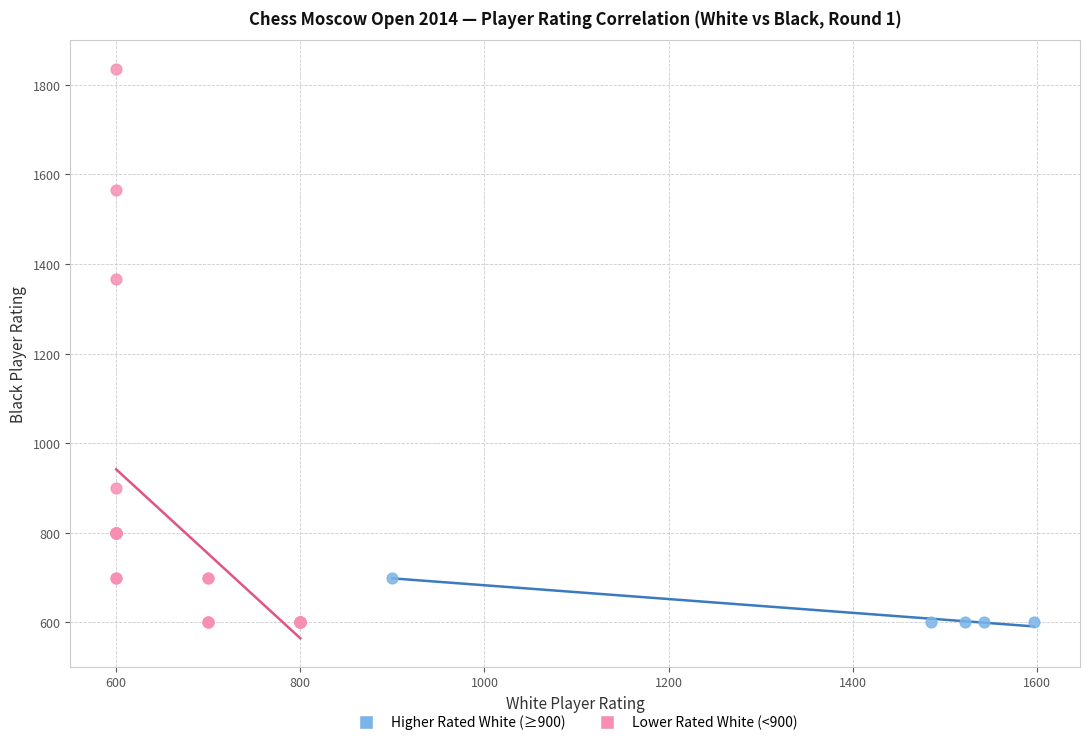

Which series has the widest spread of Y values?

Lower Rated White (<900)